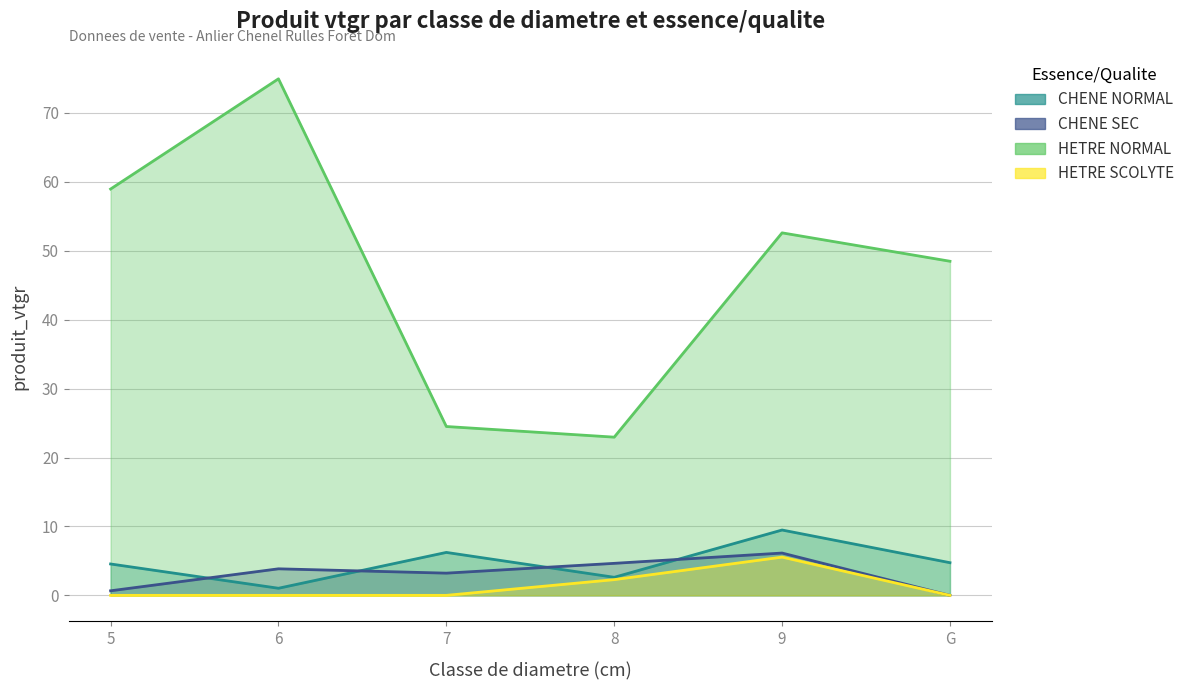

What is the average value of the CHENE SEC series?

3.1